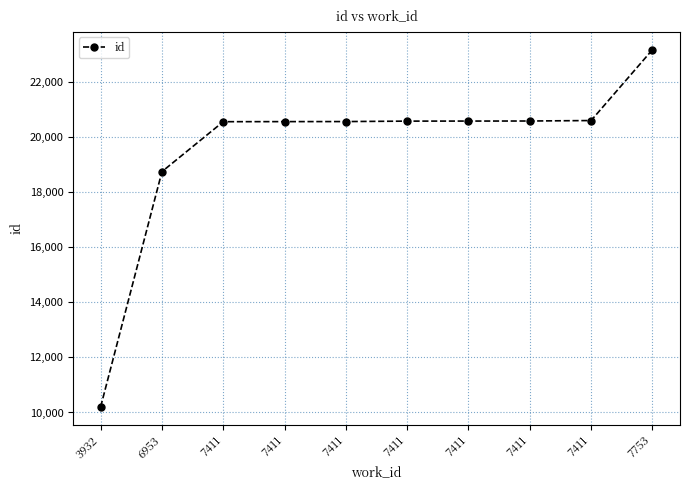

Rank the categories by value from highest to lowest.

7753, 7411, 7411, 7411, 7411, 7411, 7411, 7411, 6953, 3932